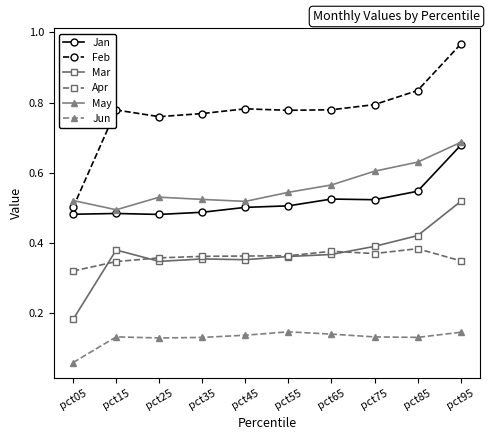

Rank the series at pct15 from highest to lowest value.

Feb, May, Jan, Mar, Apr, Jun